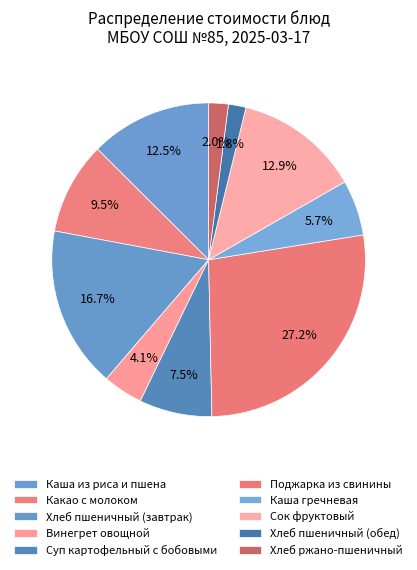

How many slices are in this pie chart?

10